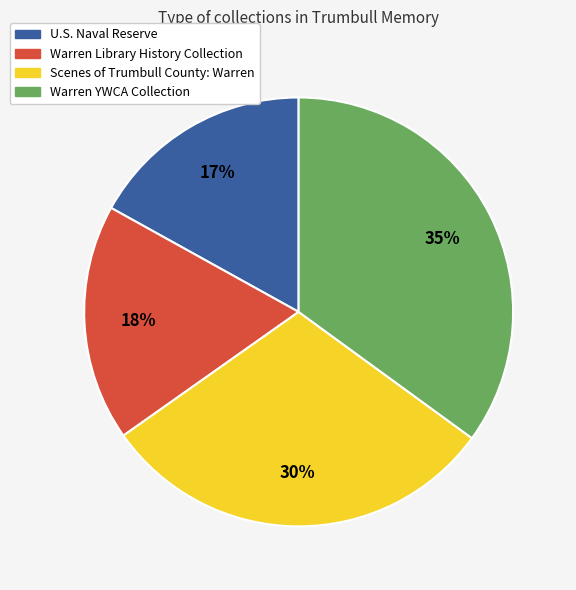

How many slices are in this pie chart?

4